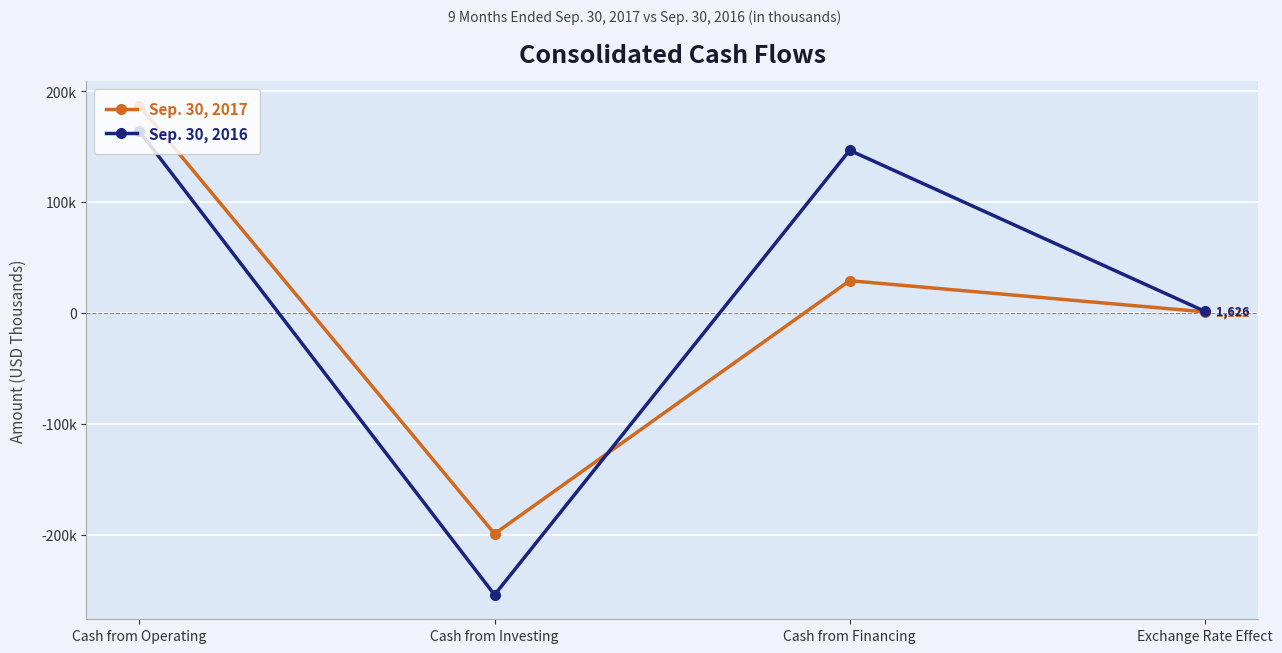

Is this an area chart (filled region under the line)?

No